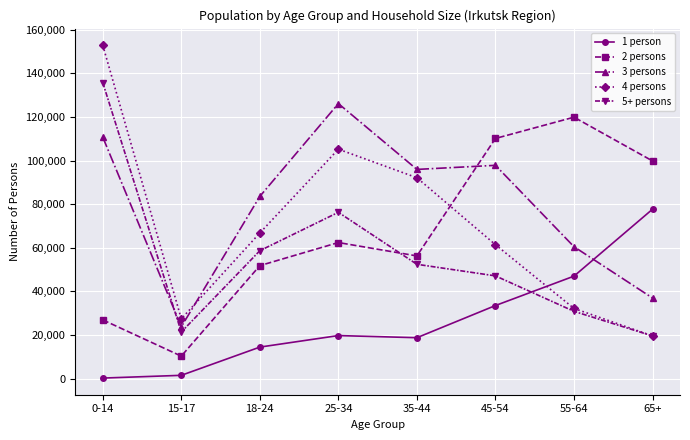

Where do 1 person and 5+ persons first cross each other?

45-54 and 55-64